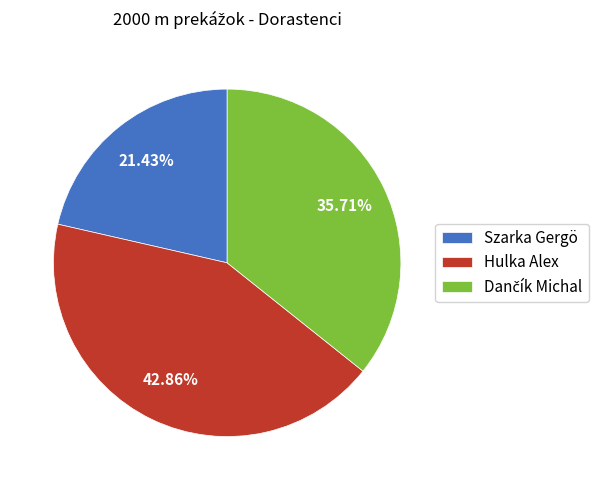

What is the ratio of the value at Szarka Gergö to the value at Hulka Alex?

0.5